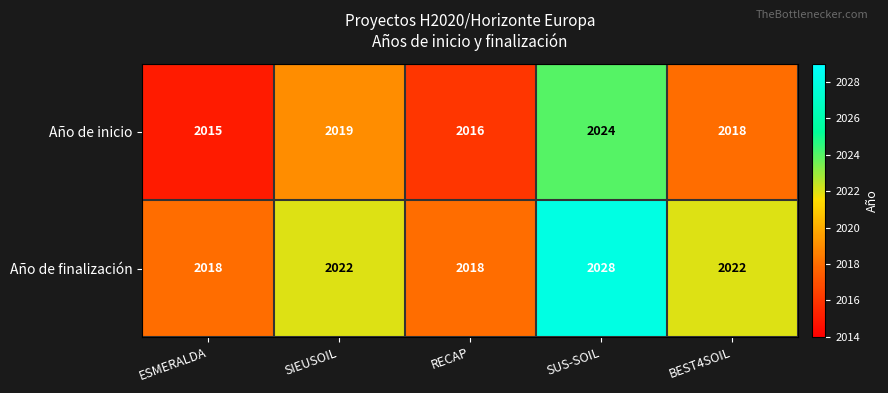

Reading left to right, list all the values displayed in this chart.

Año de inicio: 2015	2019	2016	2024	2018
Año de finalización: 2018	2022	2018	2028	2022